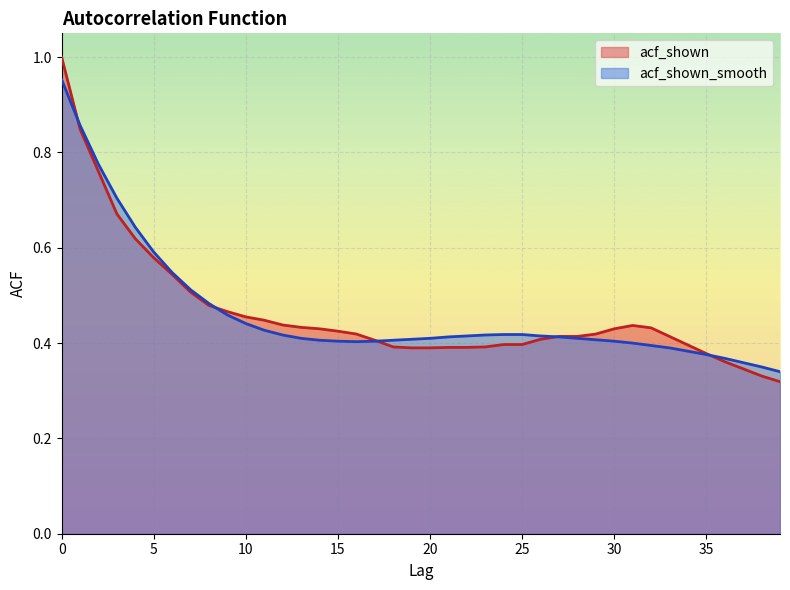

True or false: acf_shown has a value of 0.4 at 31.

True